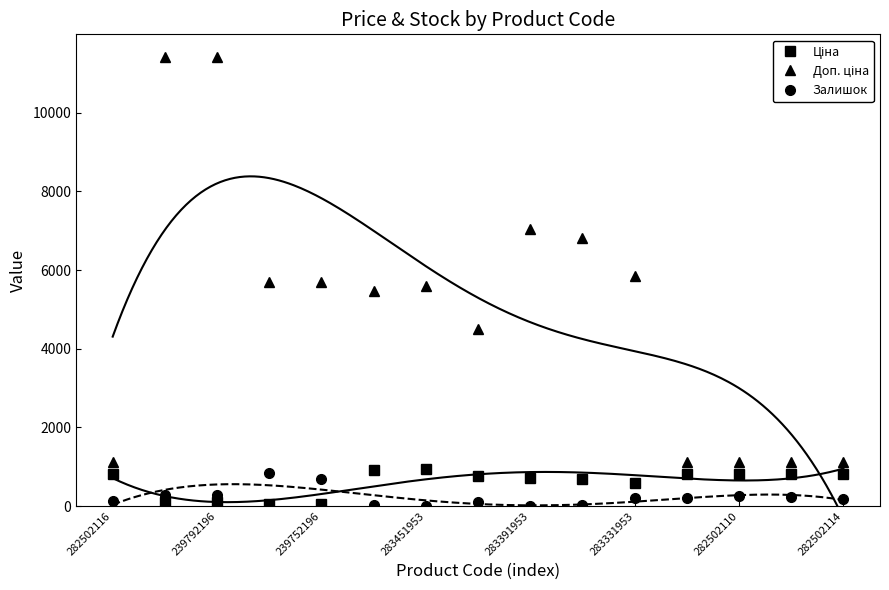

Is it true that Доп. ціна equals 7141.4 at 239792196?

False